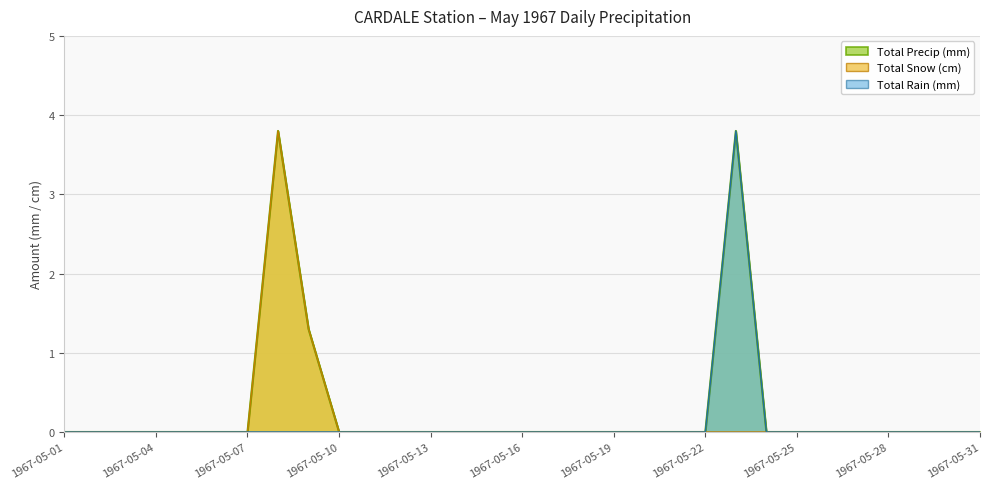

At which label is Total Rain (mm) closest to 1?

1967-05-01